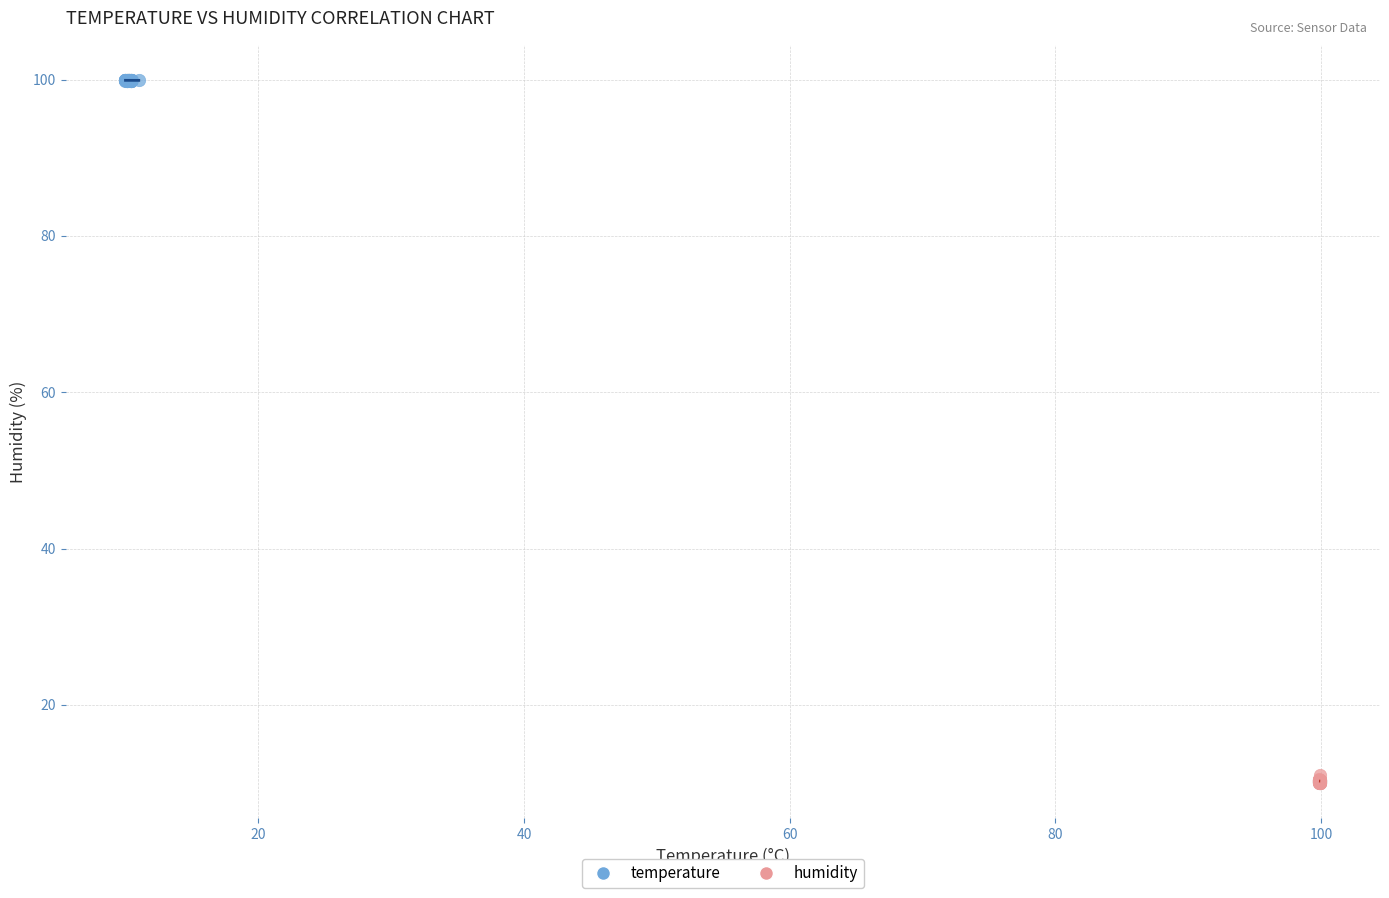

Which series reaches the maximum Y coordinate?

temperature